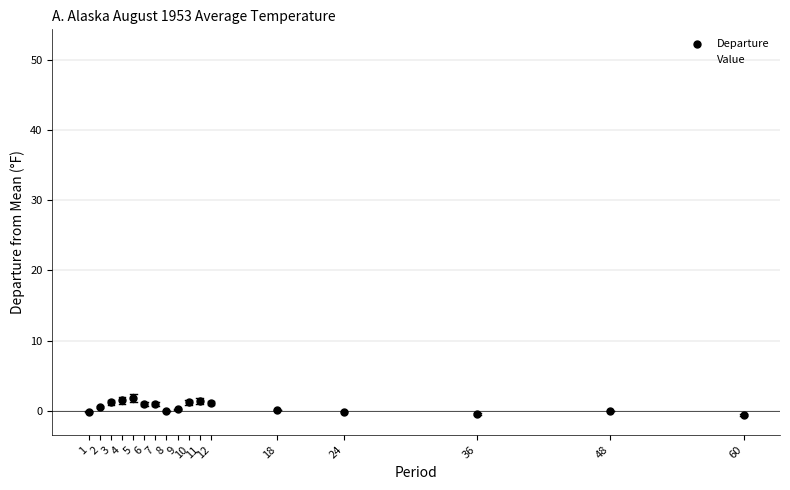

What are all the series names shown in the legend?

Departure, Value